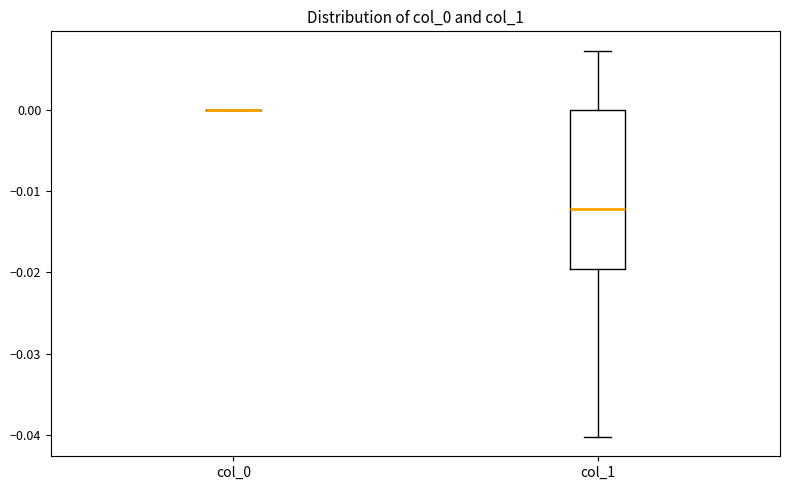

Which box is the tallest, from its lower edge to its upper edge?

col_1